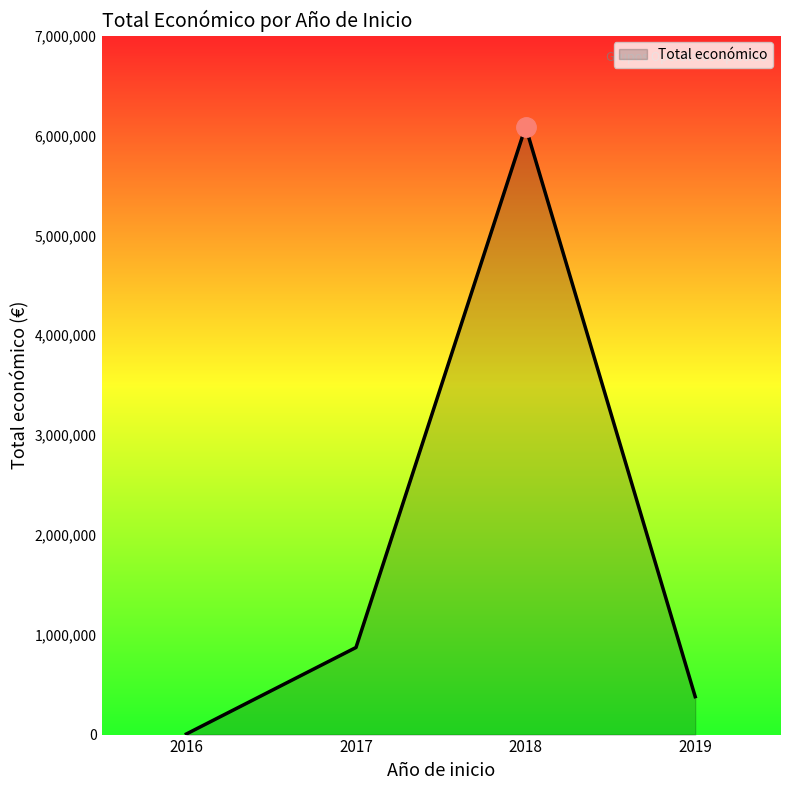

Reading left to right, transcribe all the data shown in this chart.

6000	872337	6087901	379920